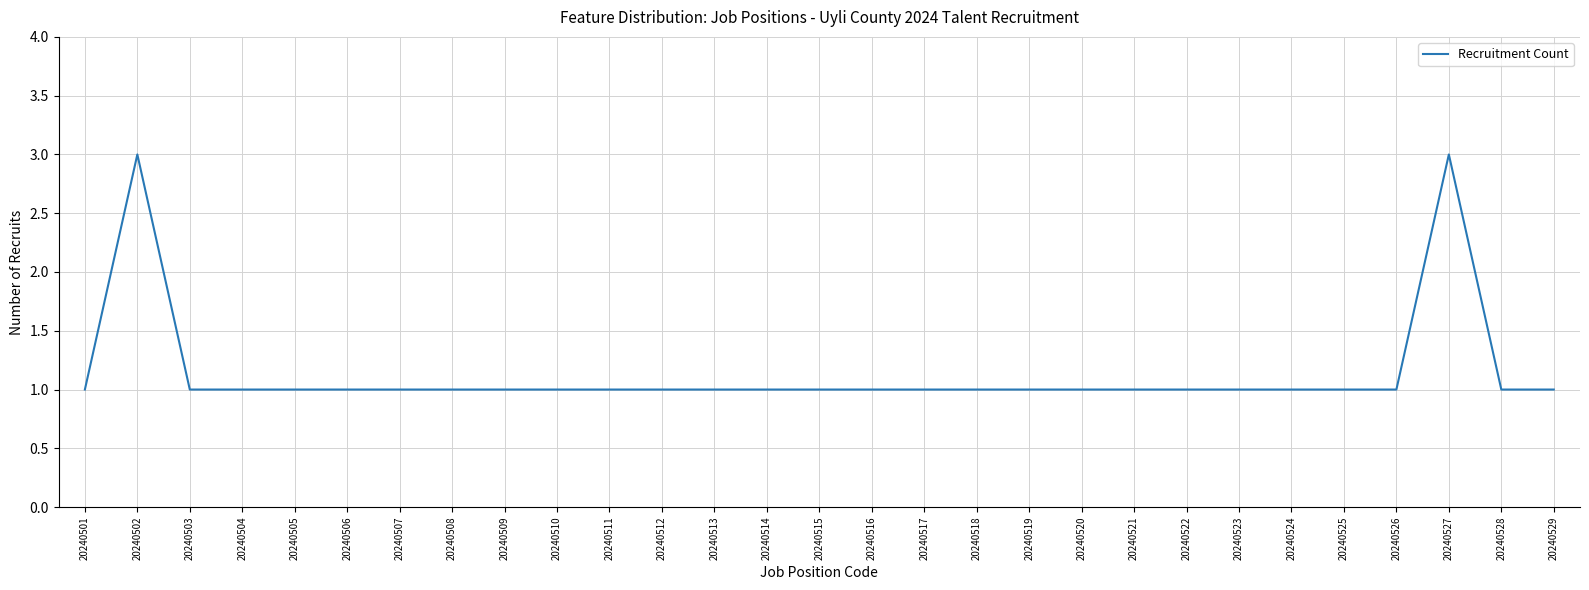

The value at 20240504 is 1. True or false?

True